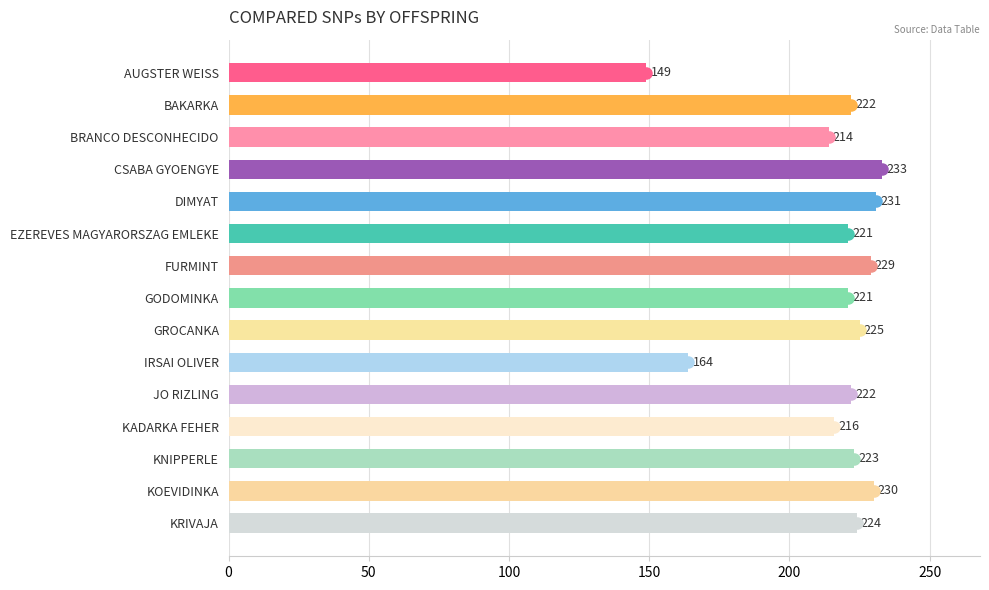

Reading top to bottom, extract all data points from this chart.

149	222	214	233	231	221	229	221	225	164	222	216	223	230	224